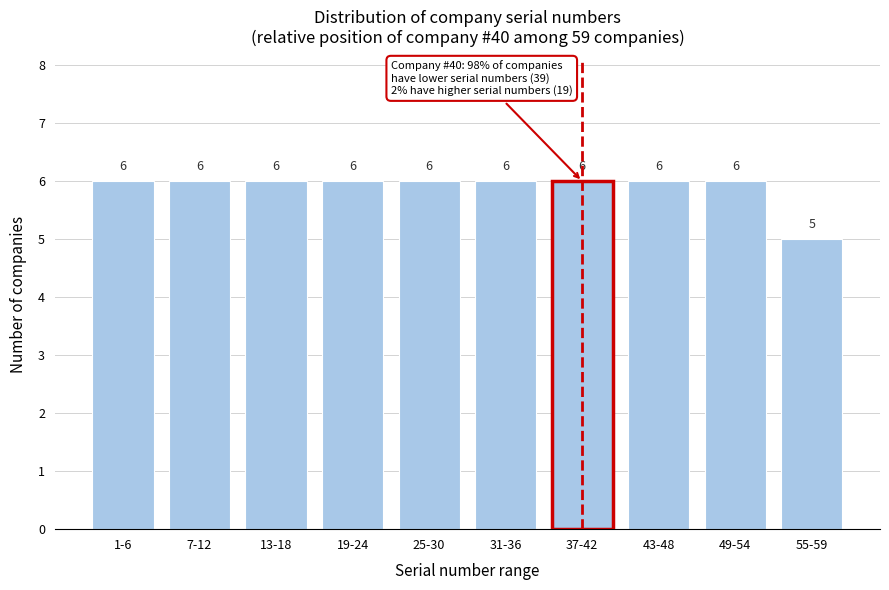

Reading left to right, transcribe all the data shown in this chart.

6	6	6	6	6	6	6	6	6	5